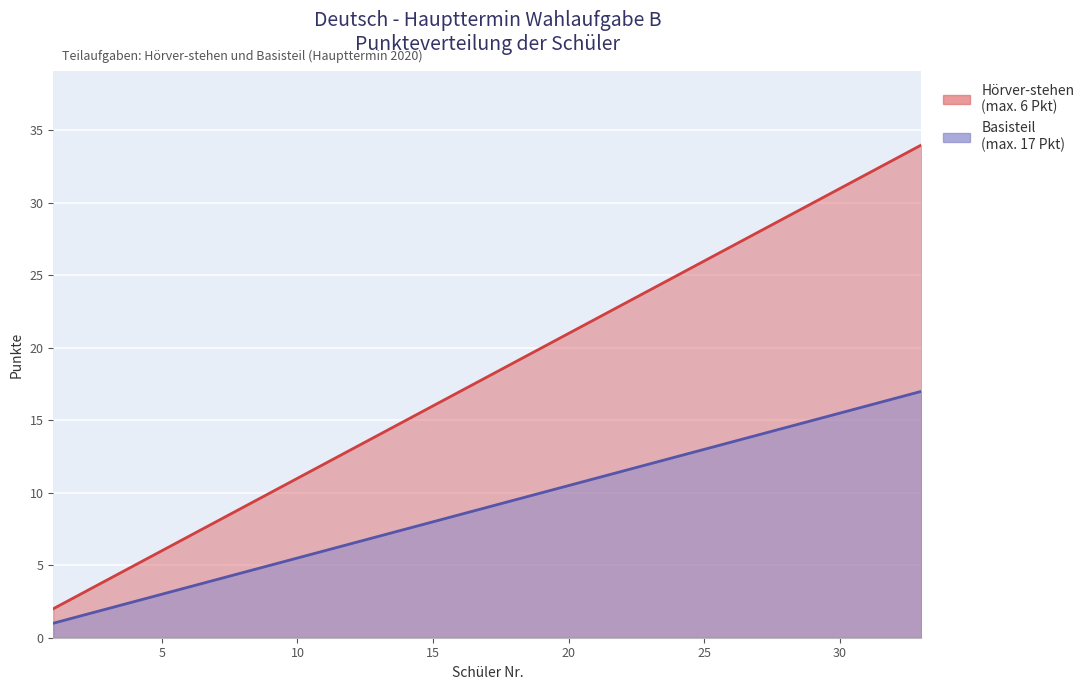

What is the difference between the second highest and second lowest values in the Hörver-stehen series?

30.0